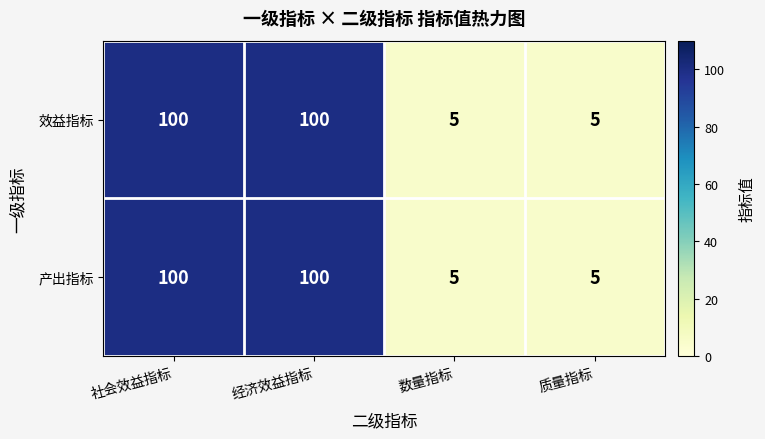

True or false: 产出指标 has a value of 100 at 社会效益指标.

True